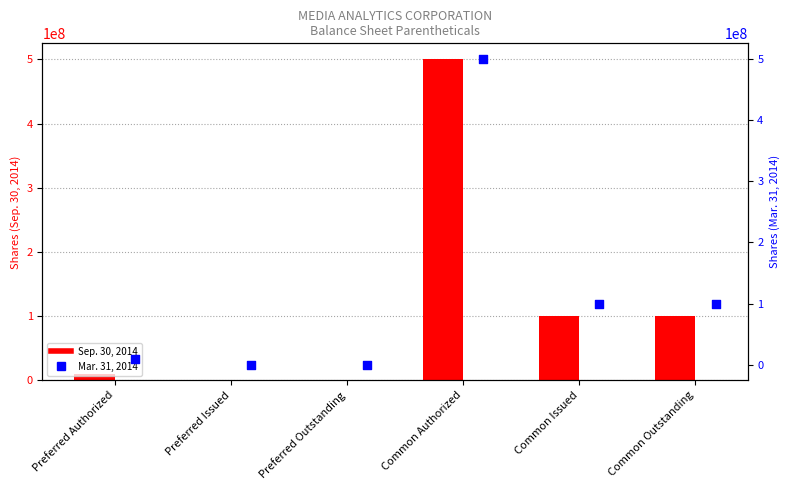

What is the total value across all series at Common Authorized?

1000000000